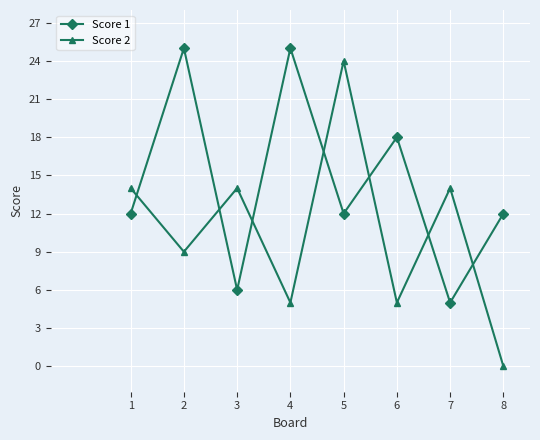

Which category has the lowest value in the Score 1 series?

7